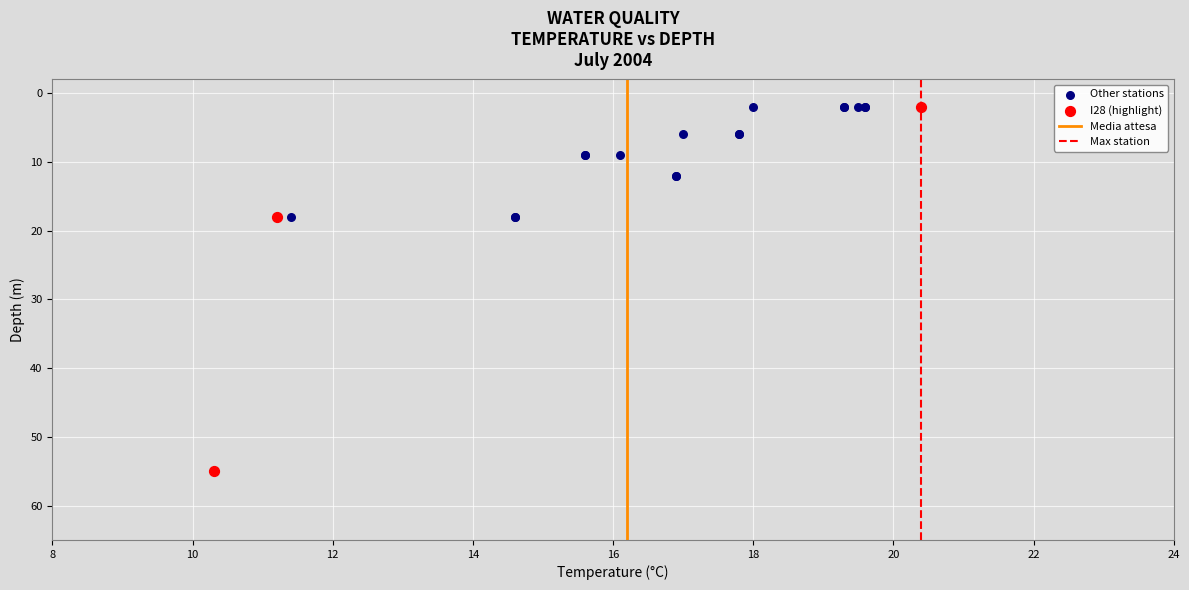

Which series contains the highest Y value?

I28 (highlight)